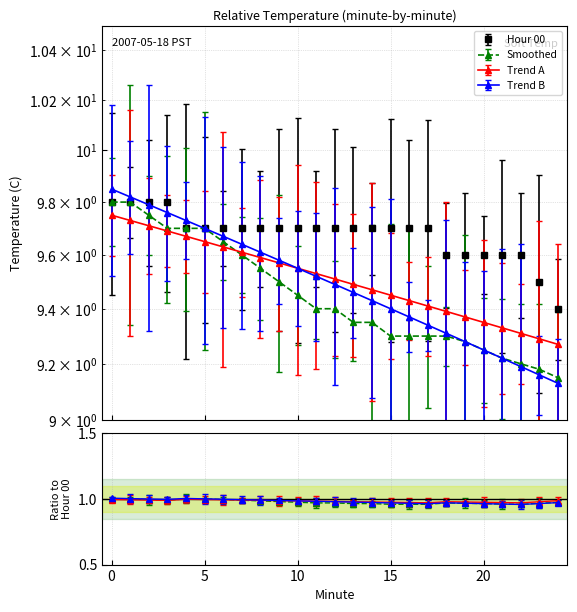

Is it true that Trend A equals 4.9 at 1?

False